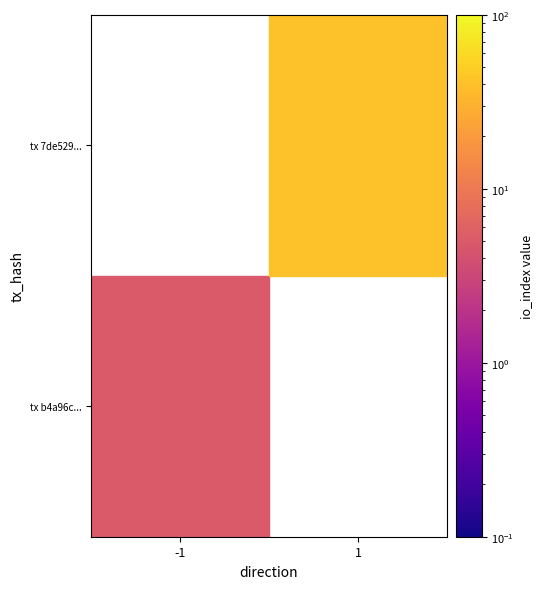

The value of tx b4a96c... at -1 is 1.8. True or false?

False